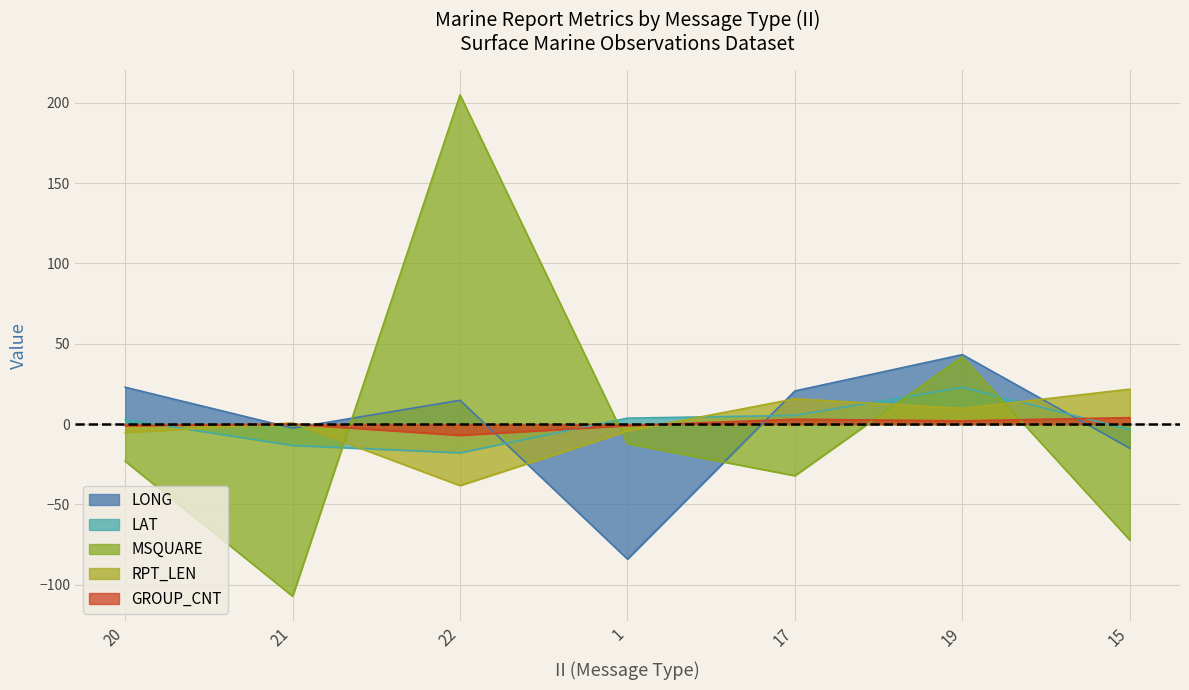

Reading left to right, list all the values displayed in this chart.

LONG: 20=22.9	21=-2.5	22=14.8	1=-84.0	17=20.6	19=43.2	15=-15.0
LAT: 20=2.8	21=-13.3	22=-17.9	1=3.7	17=5.4	19=22.9	15=-3.5
MSQUARE: 20=-23.1	21=-107.1	22=204.9	1=-12.1	17=-32.1	19=41.9	15=-72.1
RPT_LEN: 20=-5.3	21=0.7	22=-38.3	1=-4.3	17=15.7	19=9.7	15=21.7
GROUP_CNT: 20=-1.0	21=0.0	22=-7.0	1=-1.0	17=3.0	19=2.0	15=4.0